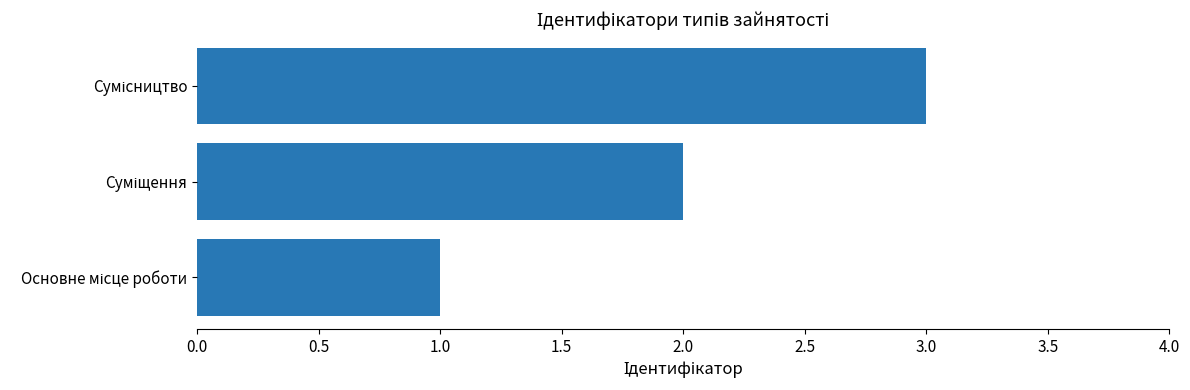

How many series are shown in this chart?

1